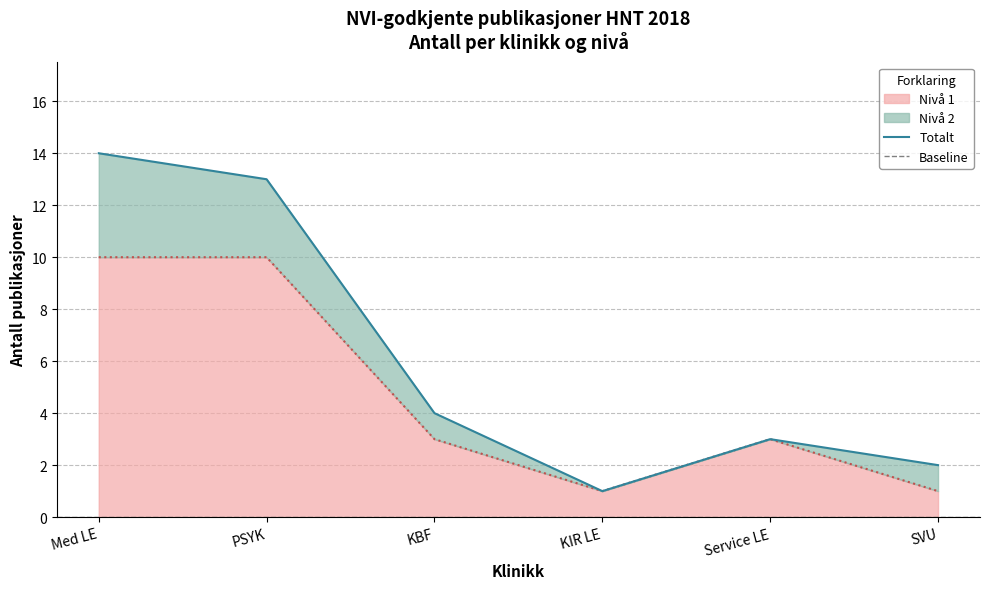

The chart shows a value of 1 at KIR LE. True or false?

False